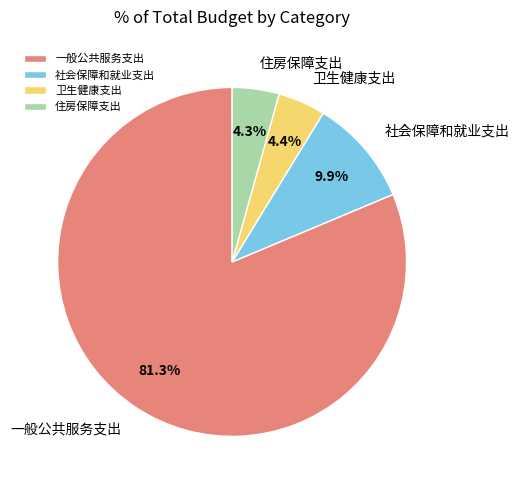

To the nearest percent, what portion does 卫生健康支出 represent?

4%